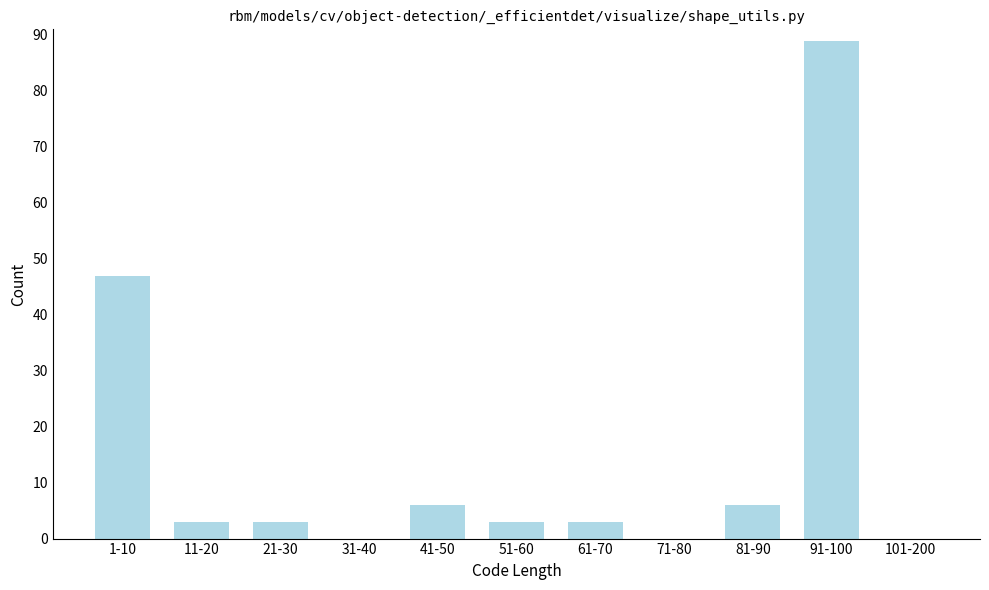

Reading left to right, transcribe all the data shown in this chart.

1-10=47	11-20=3	21-30=3	31-40=0	41-50=6	51-60=3	61-70=3	71-80=0	81-90=6	91-100=89	101-200=0